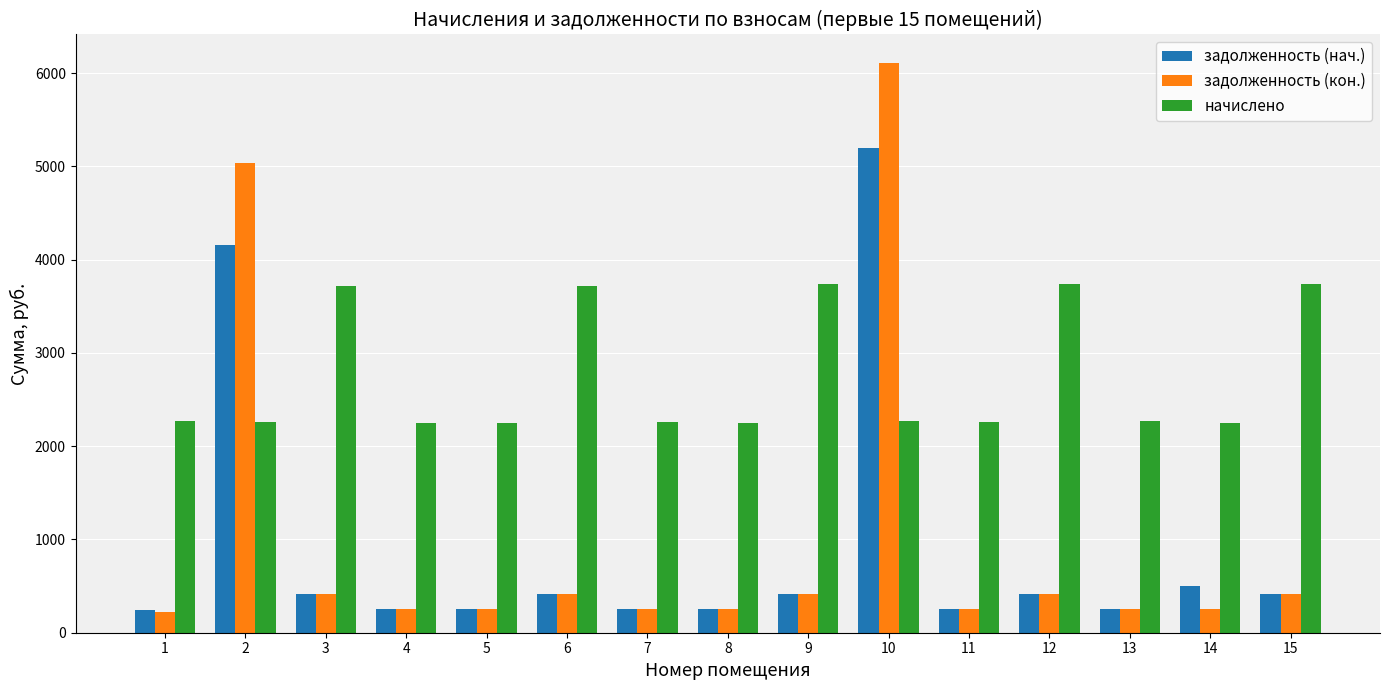

What is the smallest value displayed?

223.6